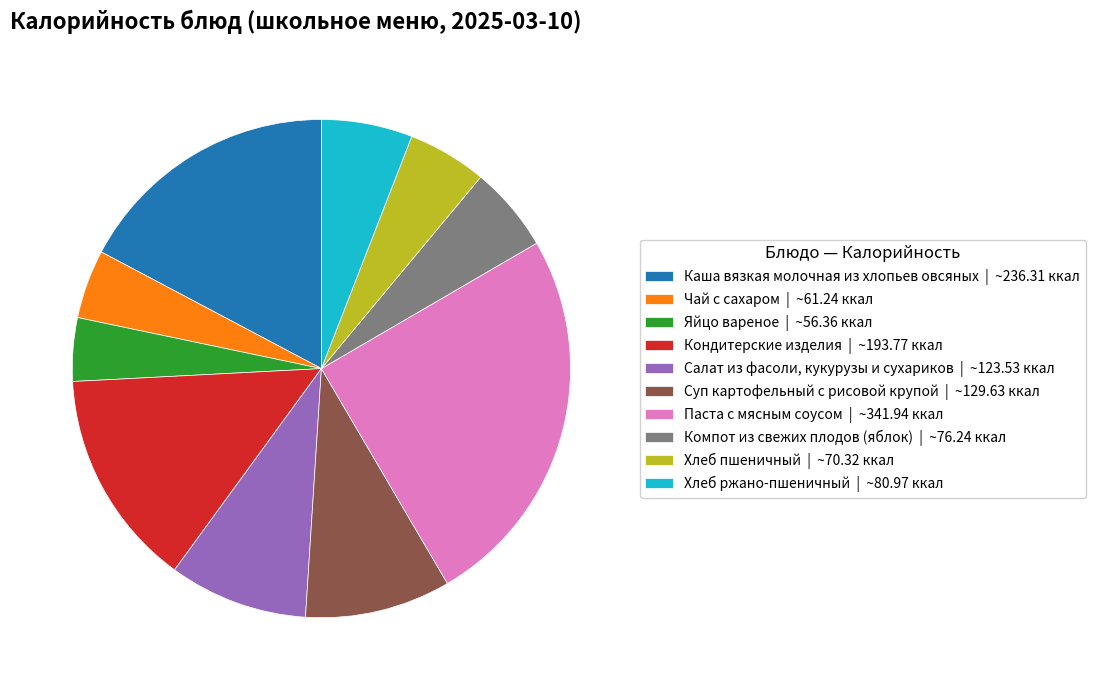

True or false: Суп картофельный с рисовой крупой | ~129.63 ккал accounts for 2% of the total.

False